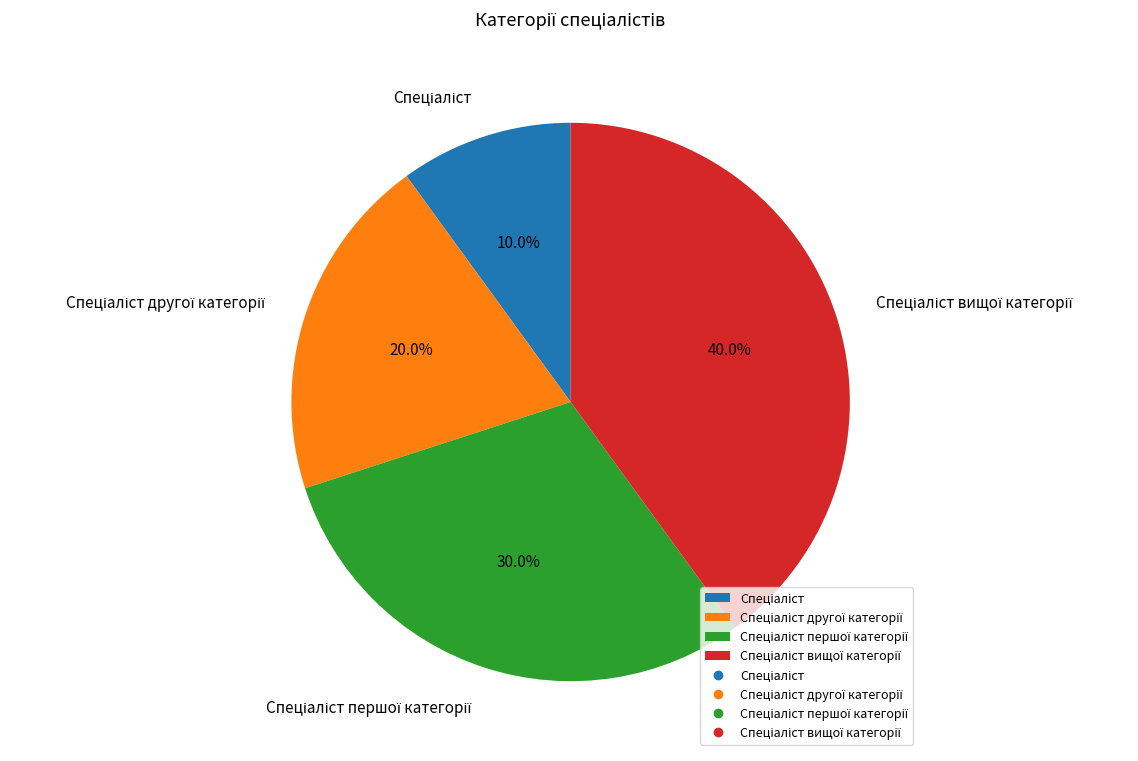

How many segments does this pie chart have?

4